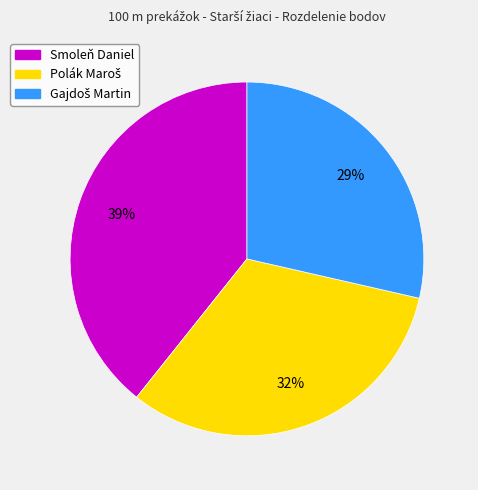

To the nearest percent, what is the average slice percentage?

33%